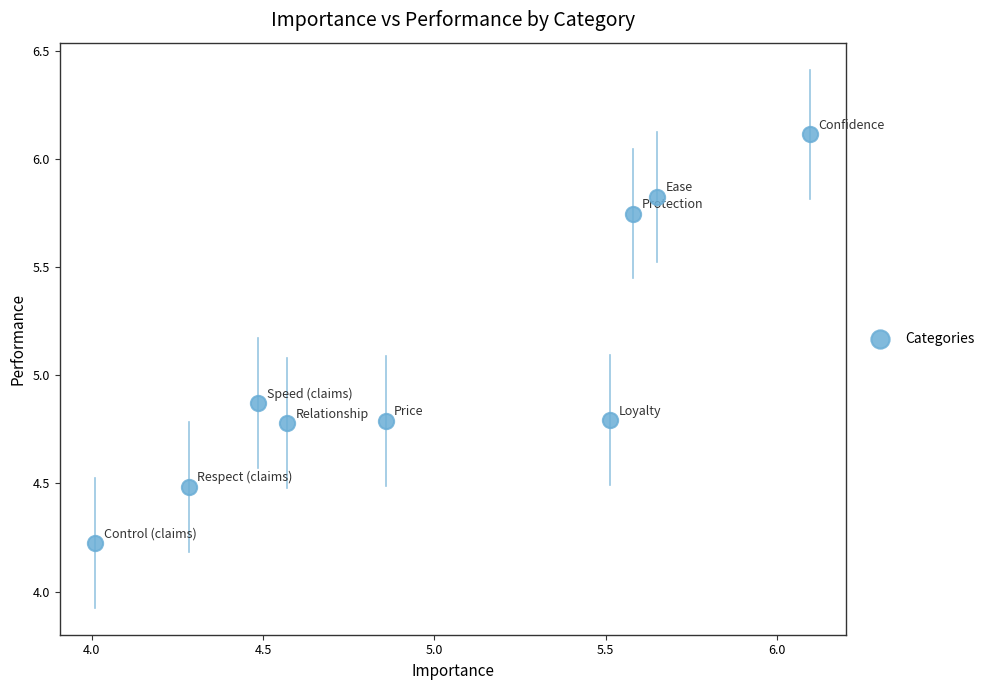

What is the range of X values (max minus min)?

2.1